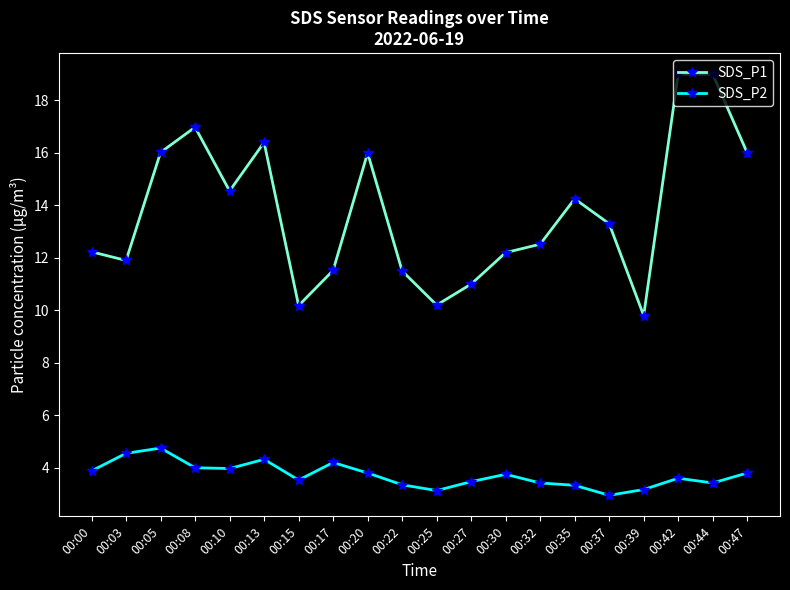

How many data points does each series have?

20